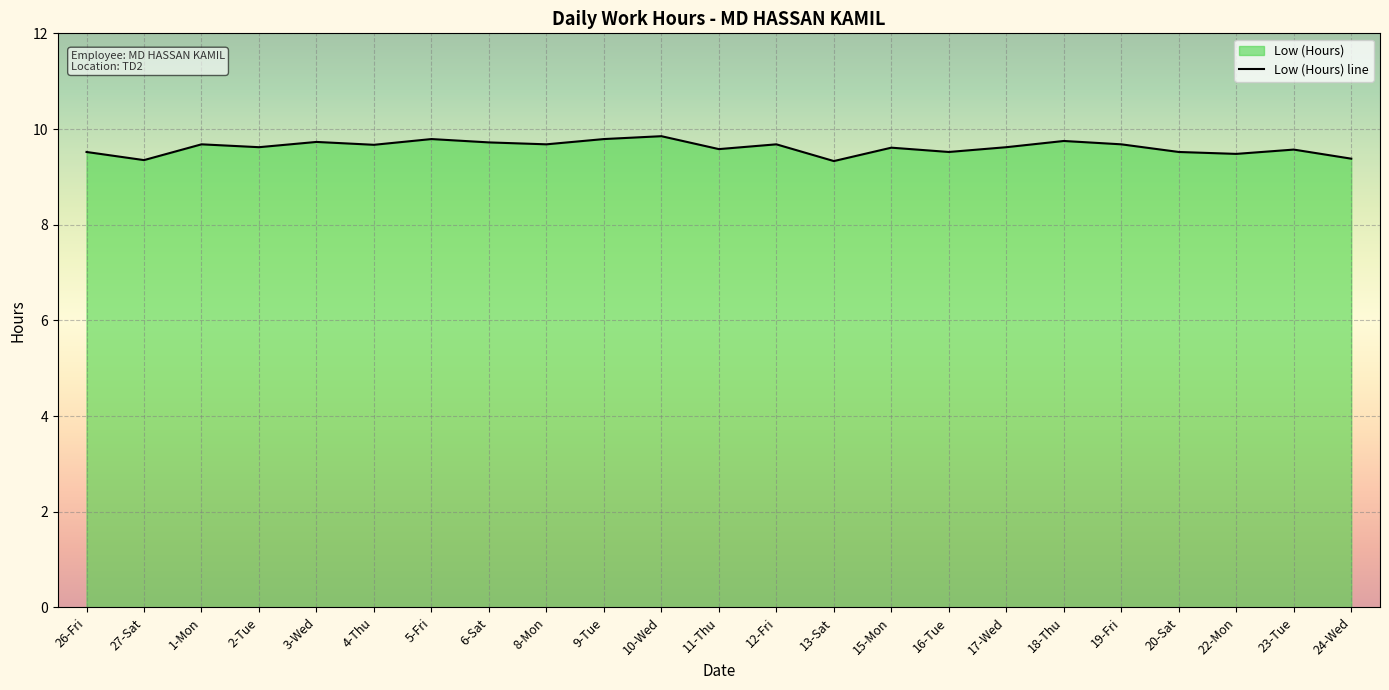

Which has a higher value, 27-Sat or 12-Fri?

12-Fri